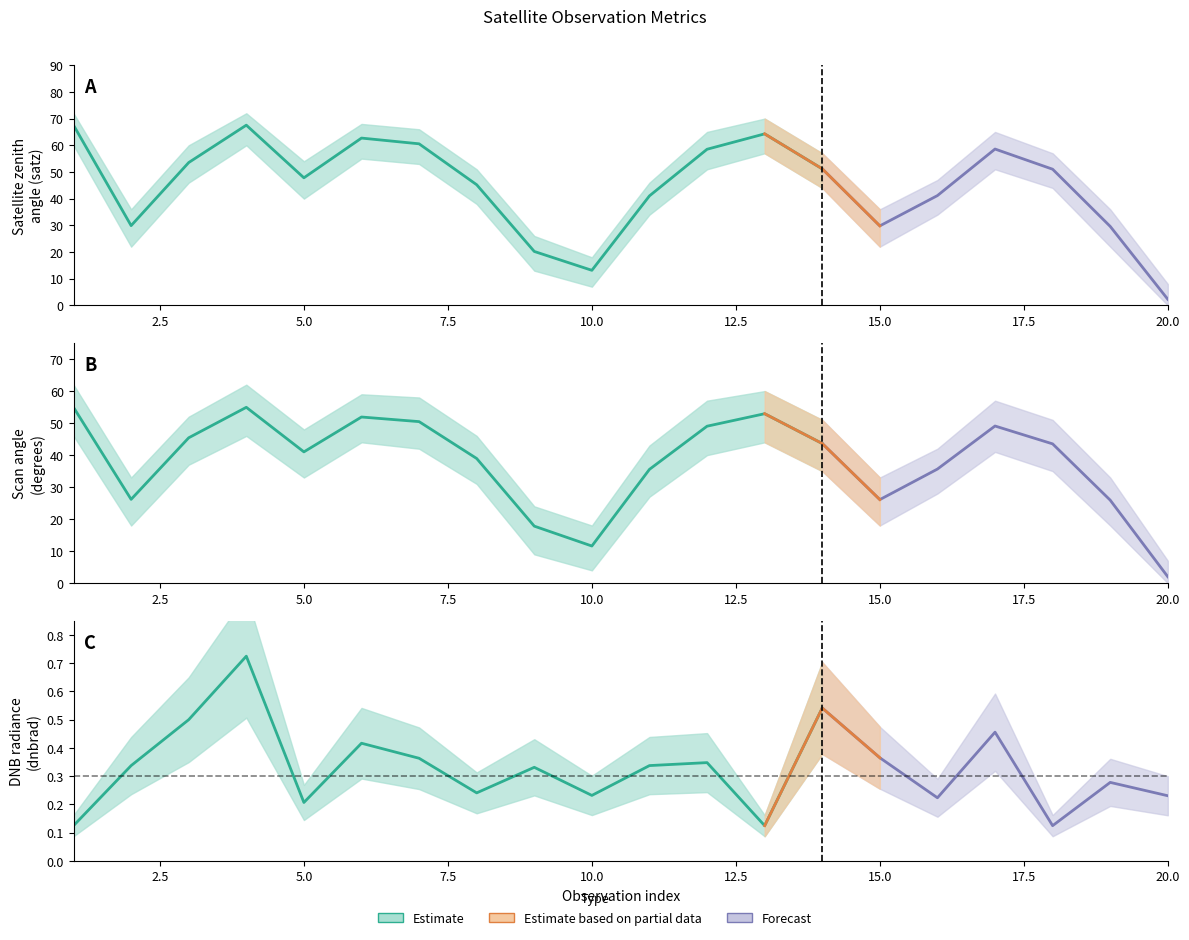

What is the value of the dnbrad point at the 2nd from the left?

0.3